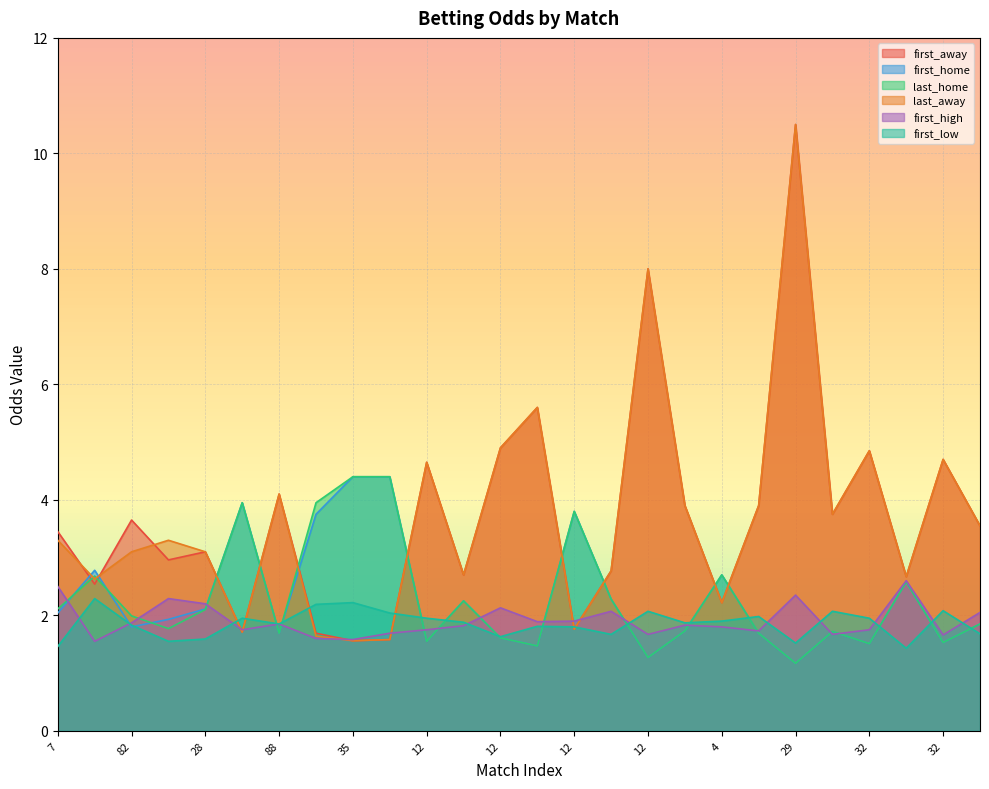

Which category has the lowest value across all series?

29